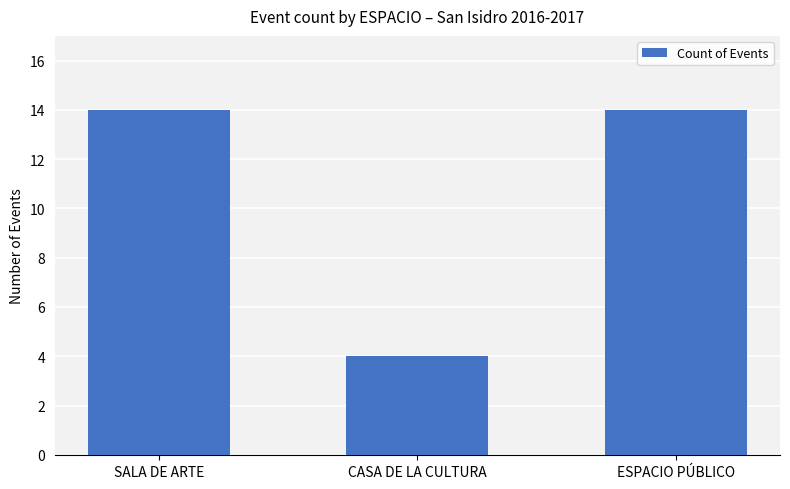

What is the change in value from SALA DE ARTE to CASA DE LA CULTURA?

-10